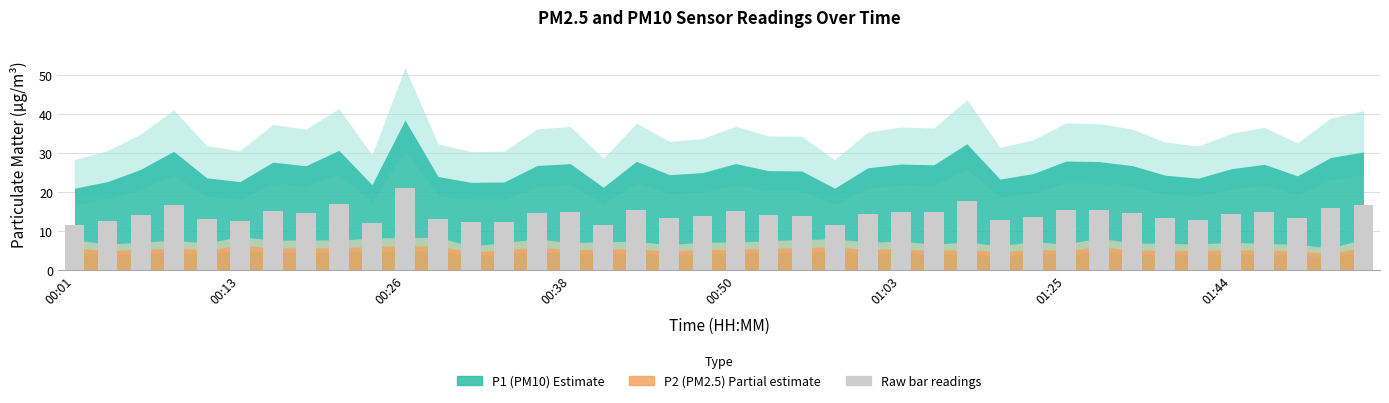

Does the chart contain any negative values?

No